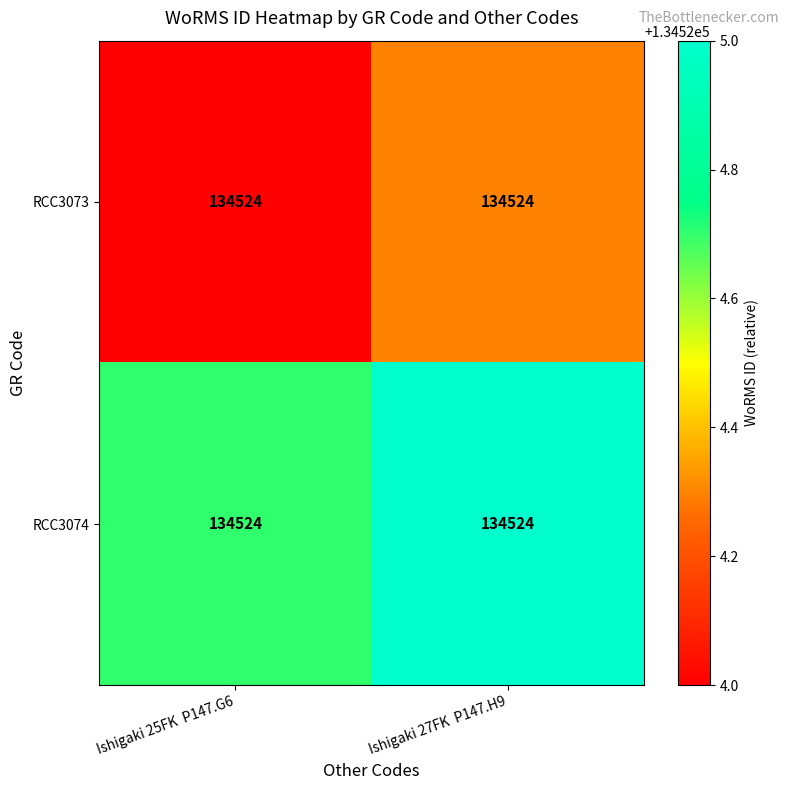

What is the minimum value shown in the chart?

134524.0